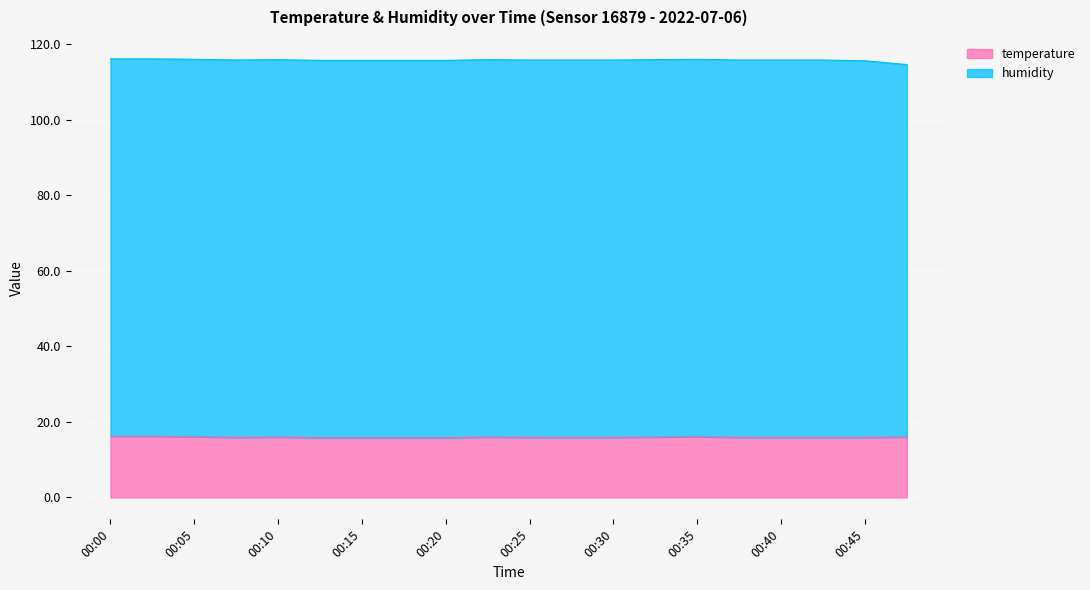

What is the difference between the maximum and minimum values?

0.4